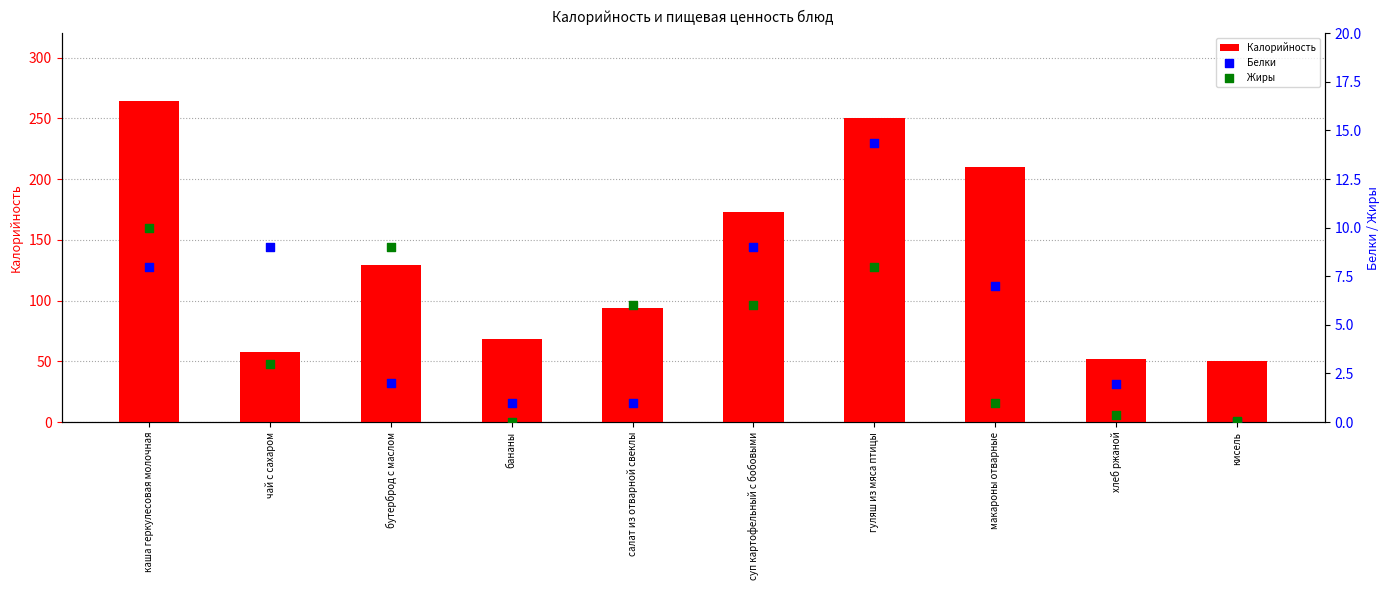

Is the value of Белки at салат из отварной свеклы greater than the value of Калорийность at кисель?

No